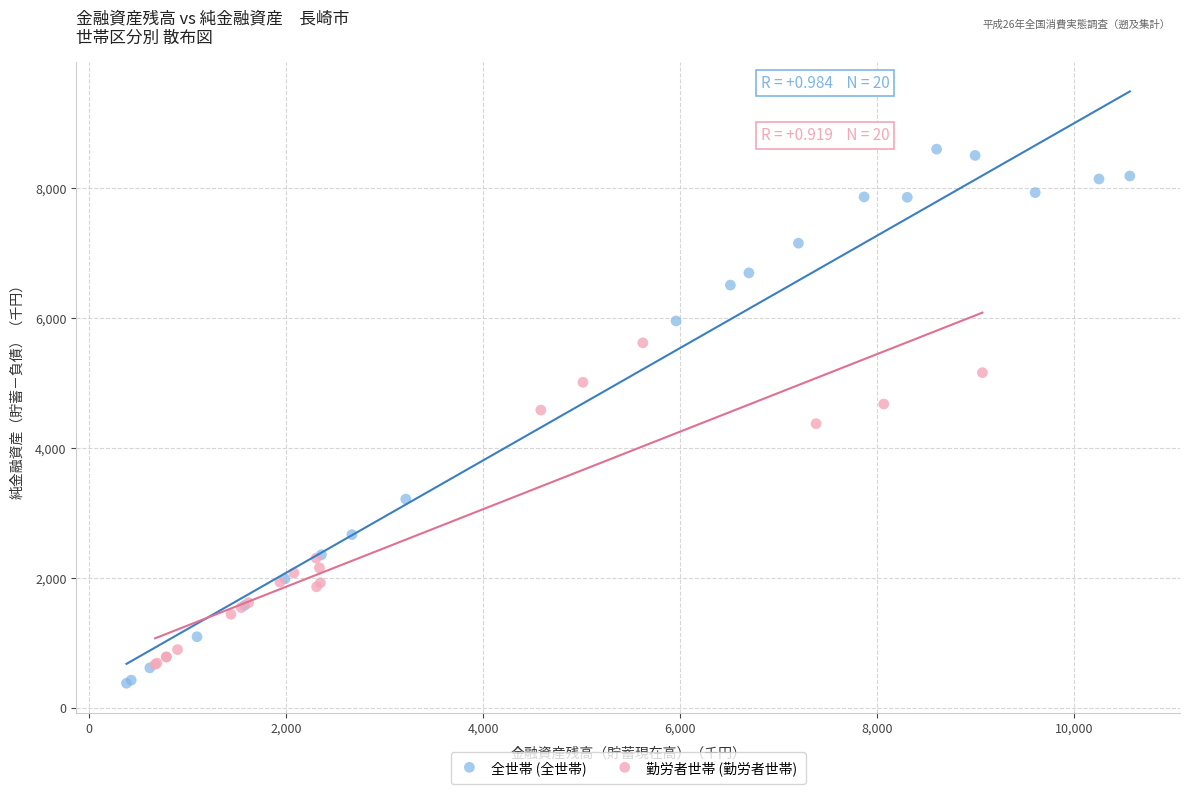

Which series reaches the maximum Y coordinate?

全世帯 (全世帯)